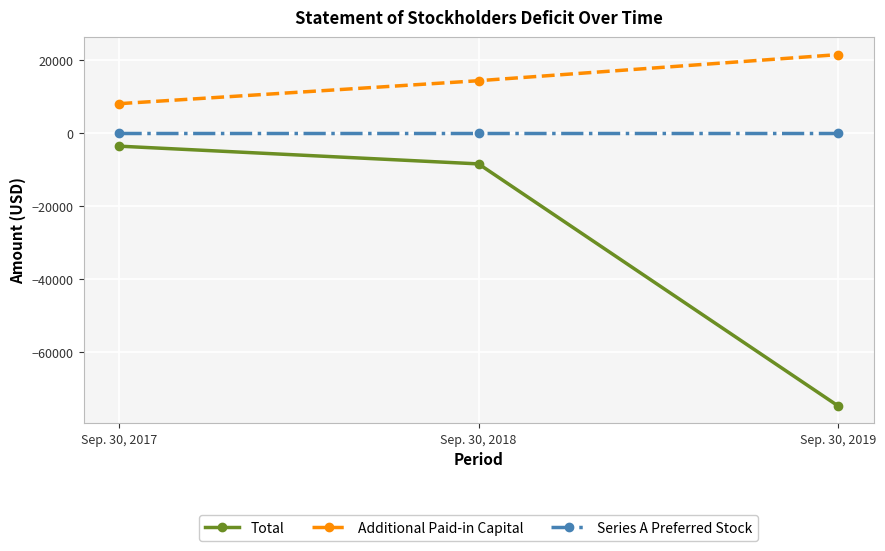

At which category does the chart reach its minimum across all series?

Sep. 30, 2019